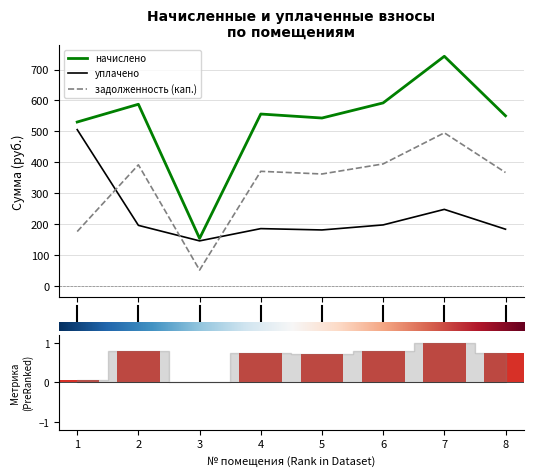

Reading right to left, transcribe all the data shown in this chart.

начислено: 8=550.4	7=742.9	6=592.0	5=543.2	4=556.1	3=153.8	2=587.7	1=530.2
уплачено: 8=183.5	7=247.6	6=197.3	5=181.1	4=185.4	3=145.7	2=195.9	1=505.7
задолженность (кап.): 8=366.9	7=495.3	6=394.7	5=362.1	4=370.7	3=51.2	2=391.8	1=175.9